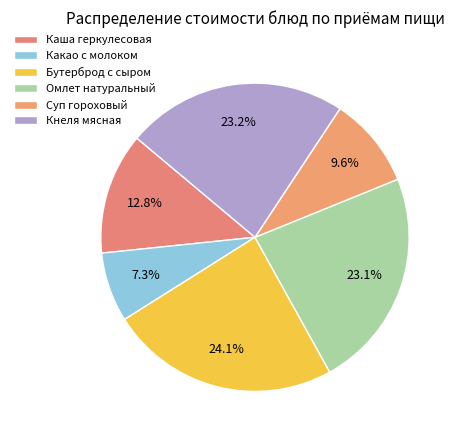

How many segments does this pie chart have?

6